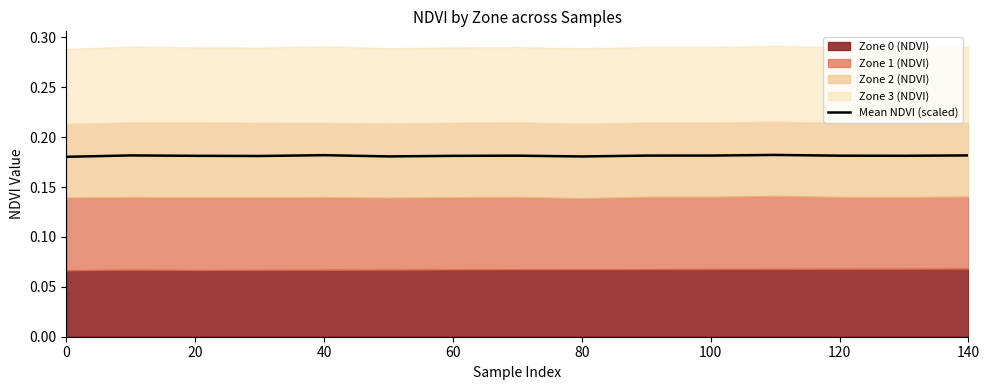

The value of Mean NDVI (scaled) at 40 is 0.1. True or false?

False